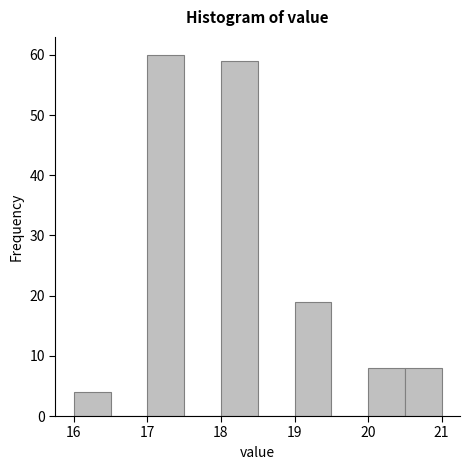

Reading left to right, list every bar in this chart as the range it spans on the x-axis followed by its height. The values are not printed on the chart, so give them approximately, as read against the axis.

16.0 to 16.5: 4
16.5 to 17.0: 0
17.0 to 17.5: 60
17.5 to 18.0: 0
18.0 to 18.5: 59
18.5 to 19.0: 0
19.0 to 19.5: 19
19.5 to 20.0: 0
20.0 to 20.5: 8
20.5 to 21.0: 8